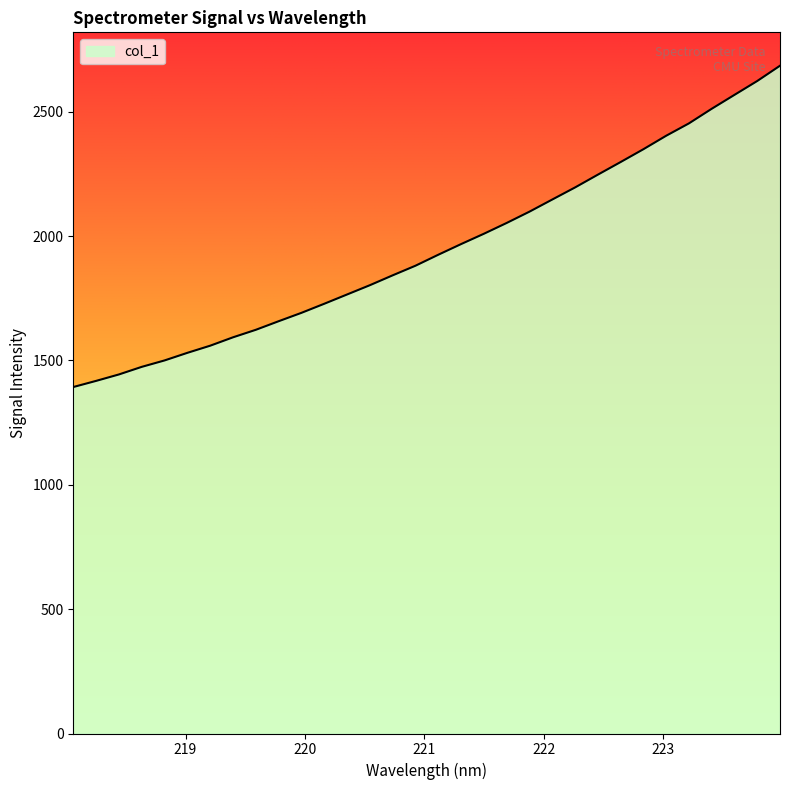

What is the greatest value displayed?

2685.3